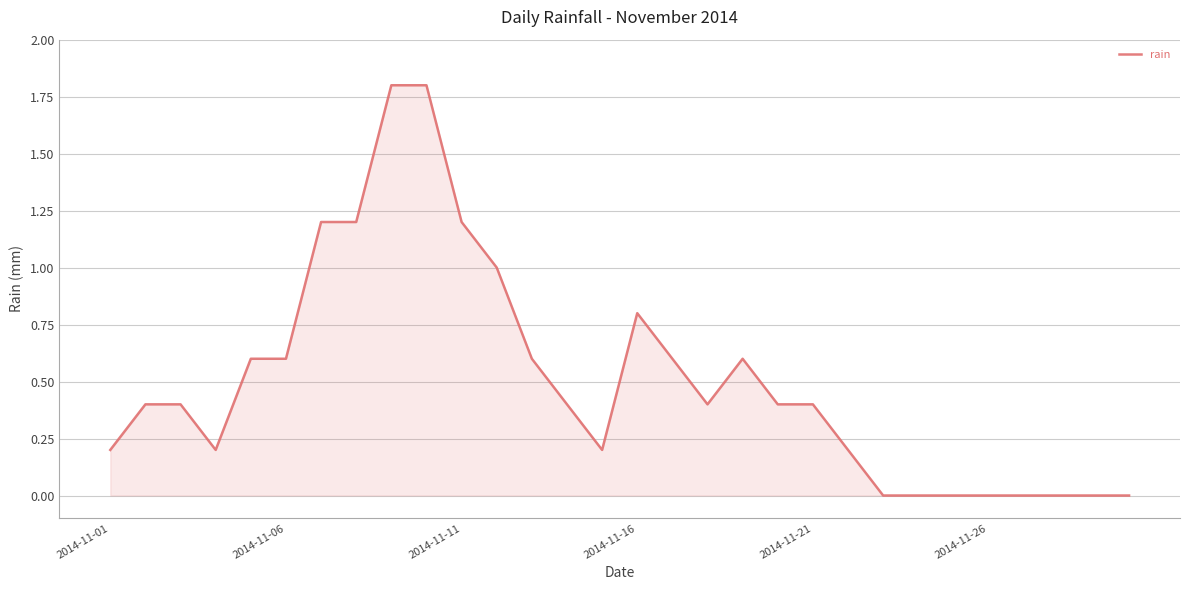

What is the difference between the maximum and minimum values?

1.8